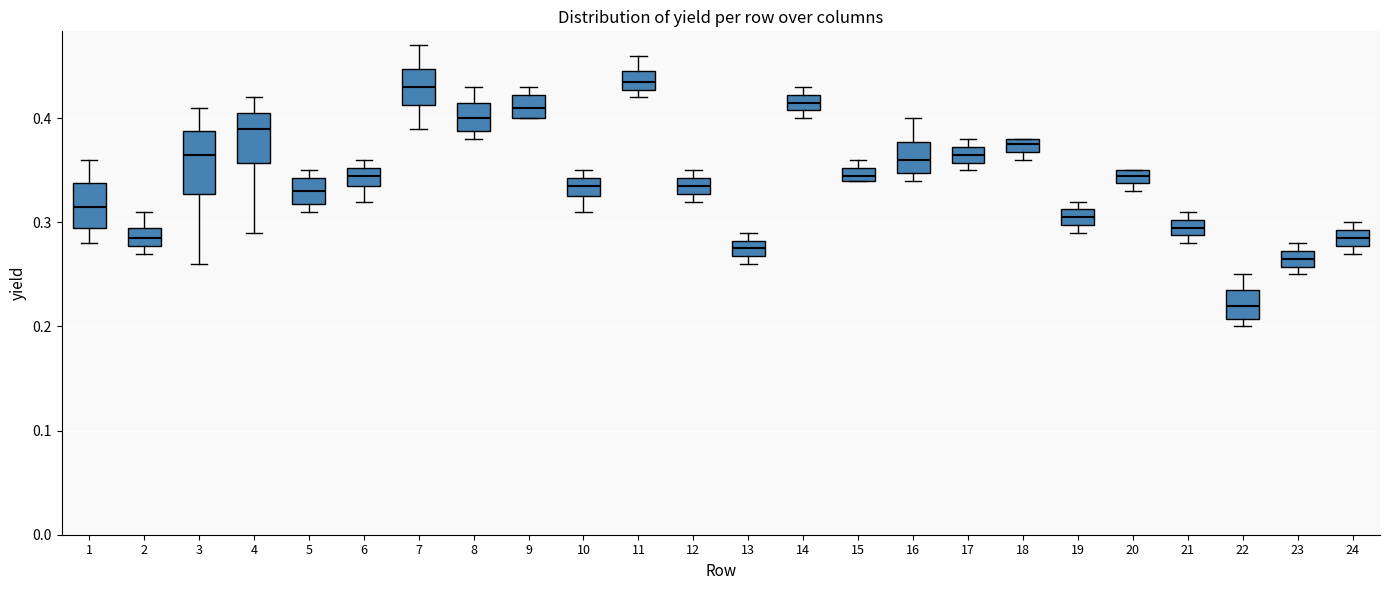

Where does the upper whisker of the box at x = 11 end on the y-axis? The values are not printed on the chart, so give them approximately, as read against the axis.

0.46